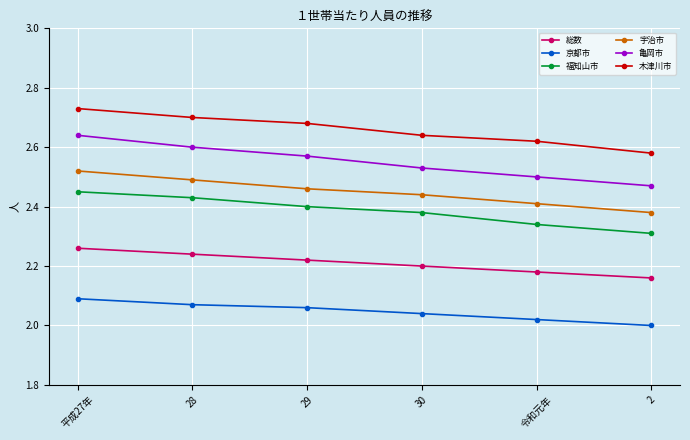

Is the value of 京都市 at 令和元年 greater than the value of 亀岡市 at 29?

No